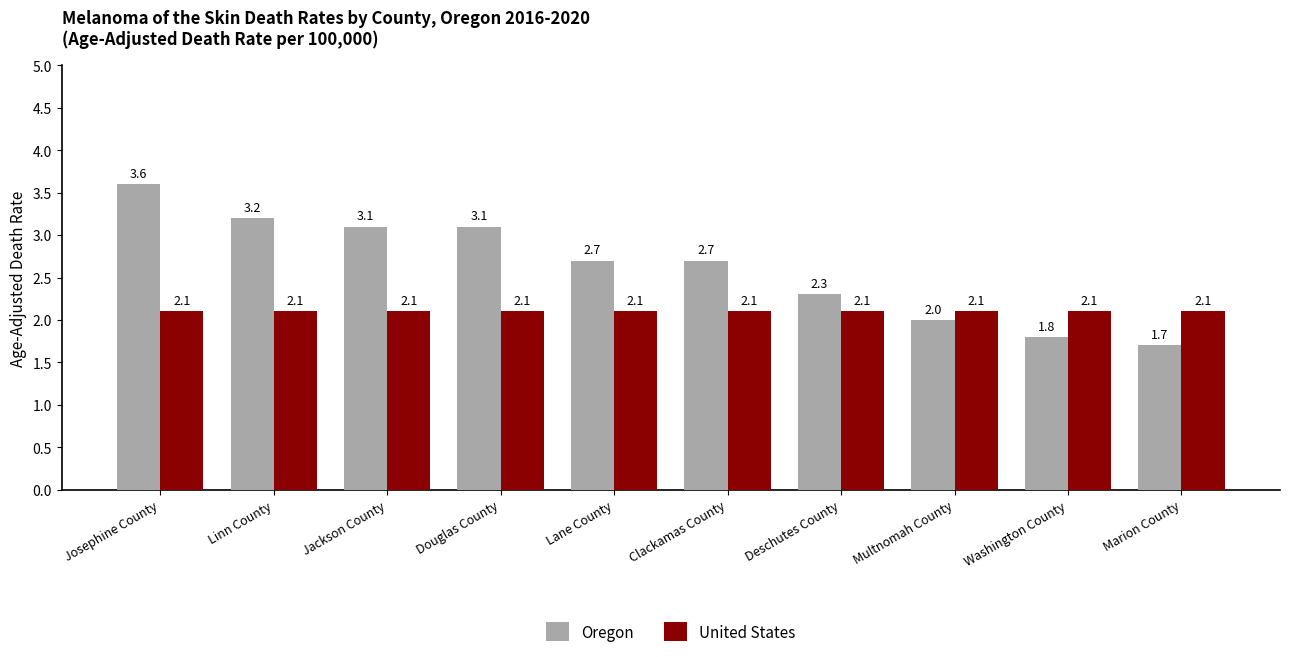

What is the label of the 5th bar from the left?

Lane County